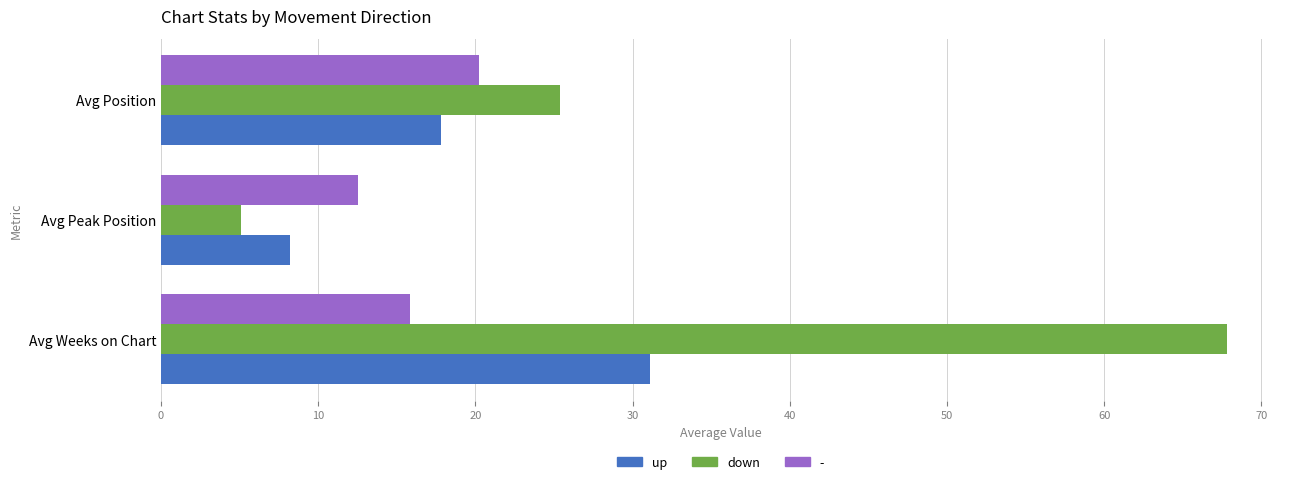

What is the minimum value shown in the chart?

5.1